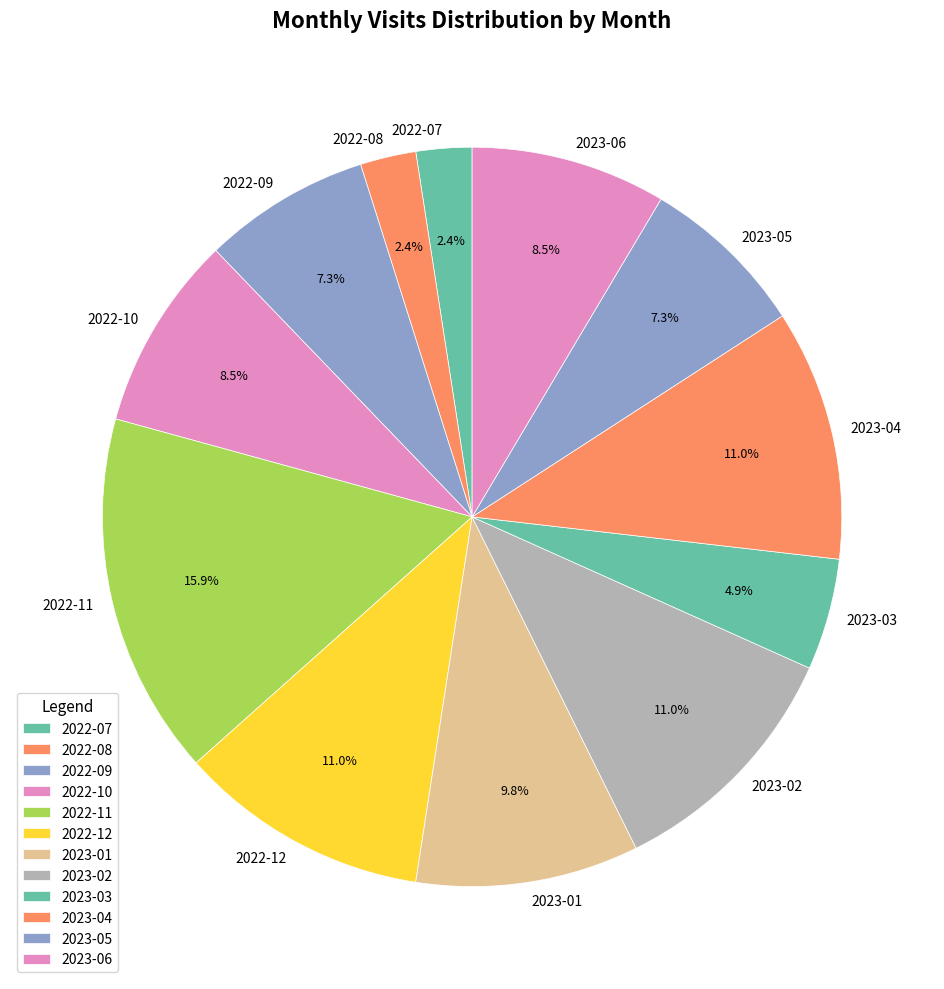

Is there any slice that represents more than half of the pie?

No